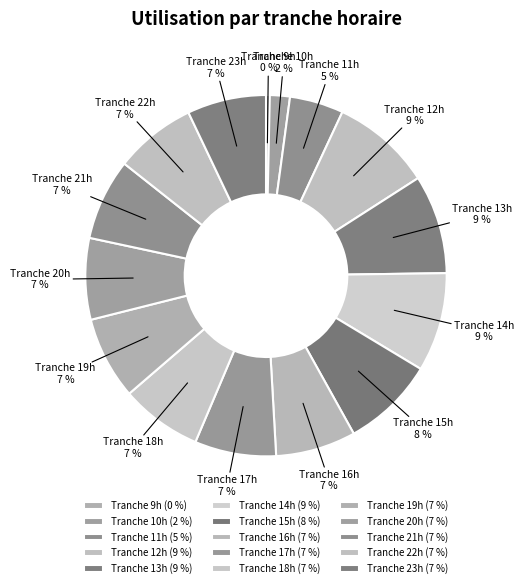

Is there a majority slice in this chart?

No